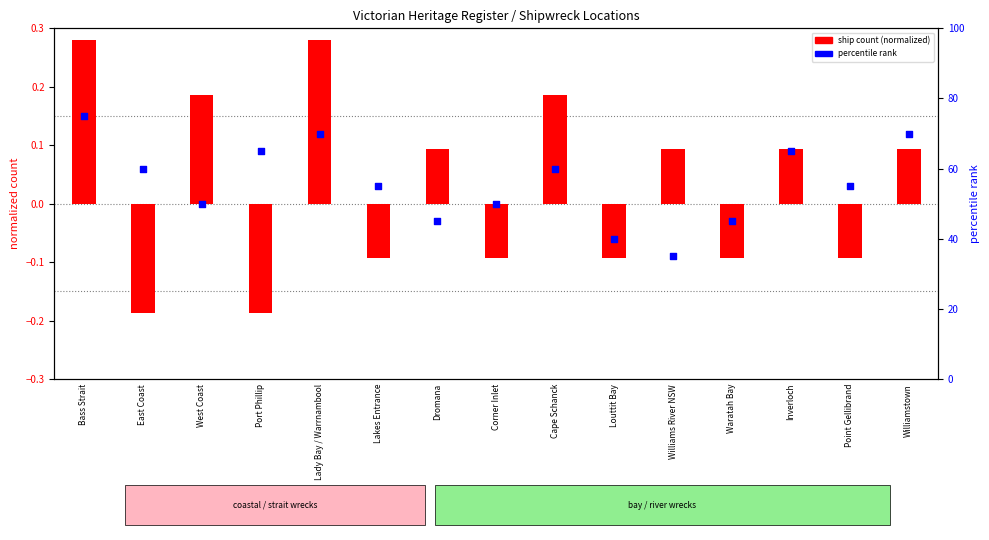

Which series has the largest total across all categories?

percentile rank